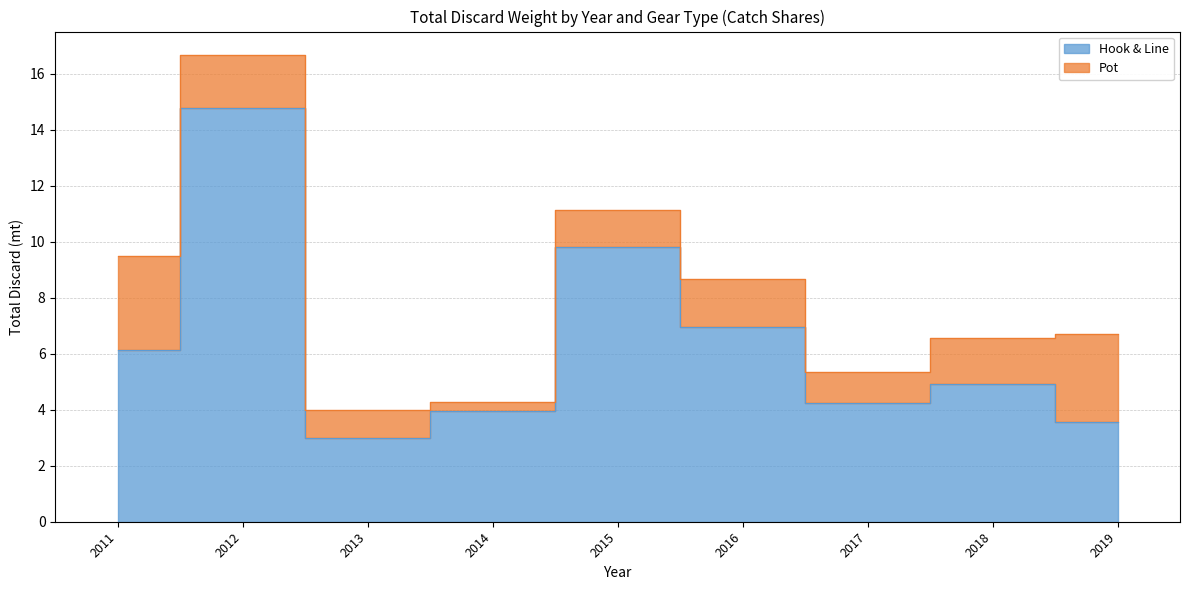

Is it true that the value at 2012 is 9.2?

False